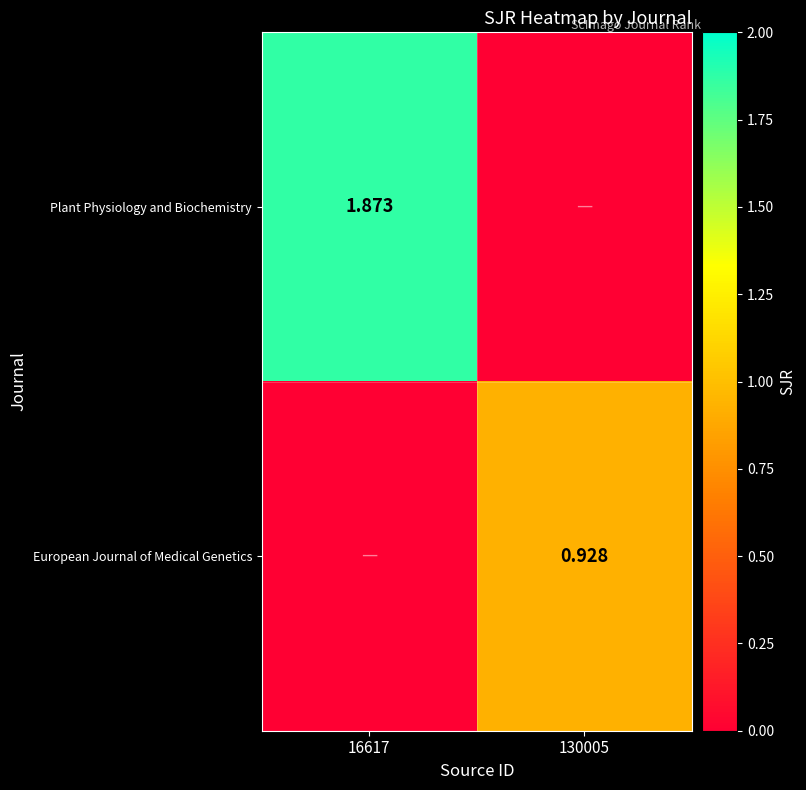

How many data points does each series have?

2